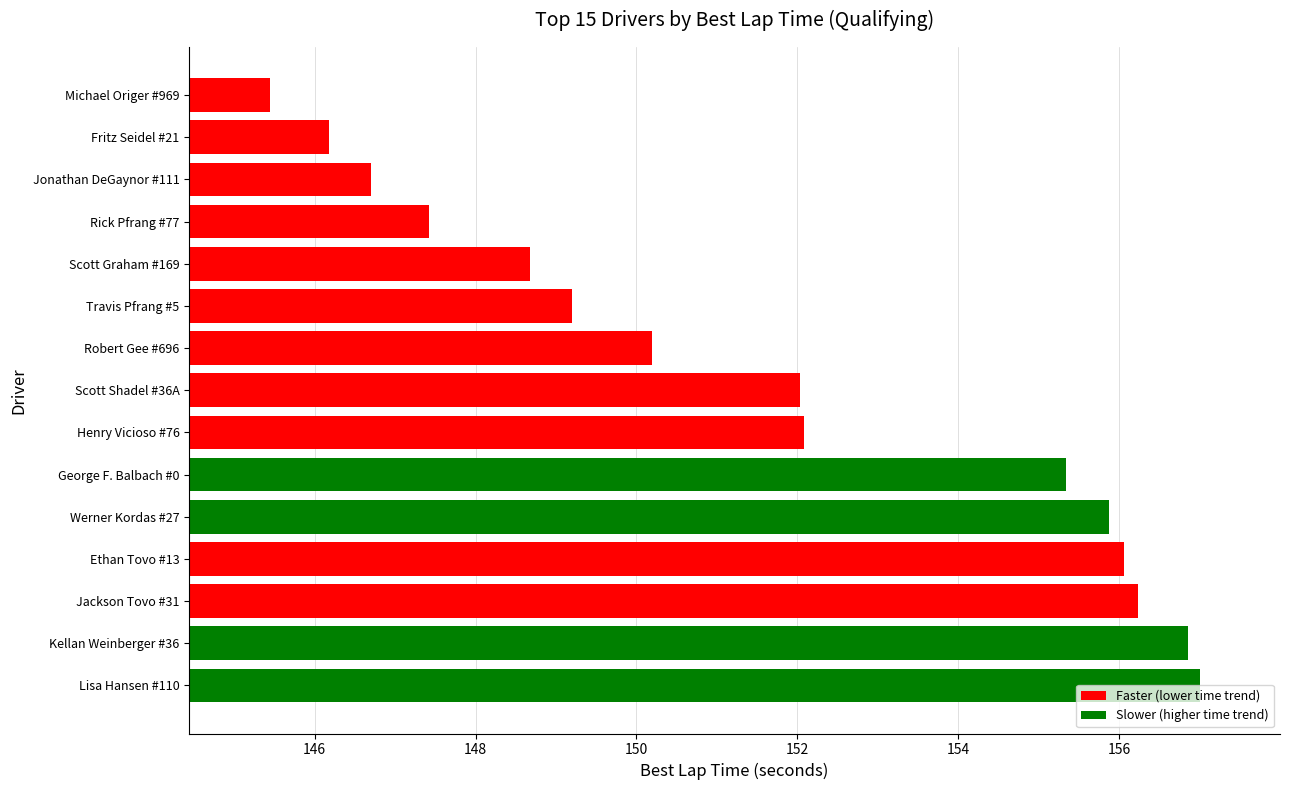

What is the average value?

151.7